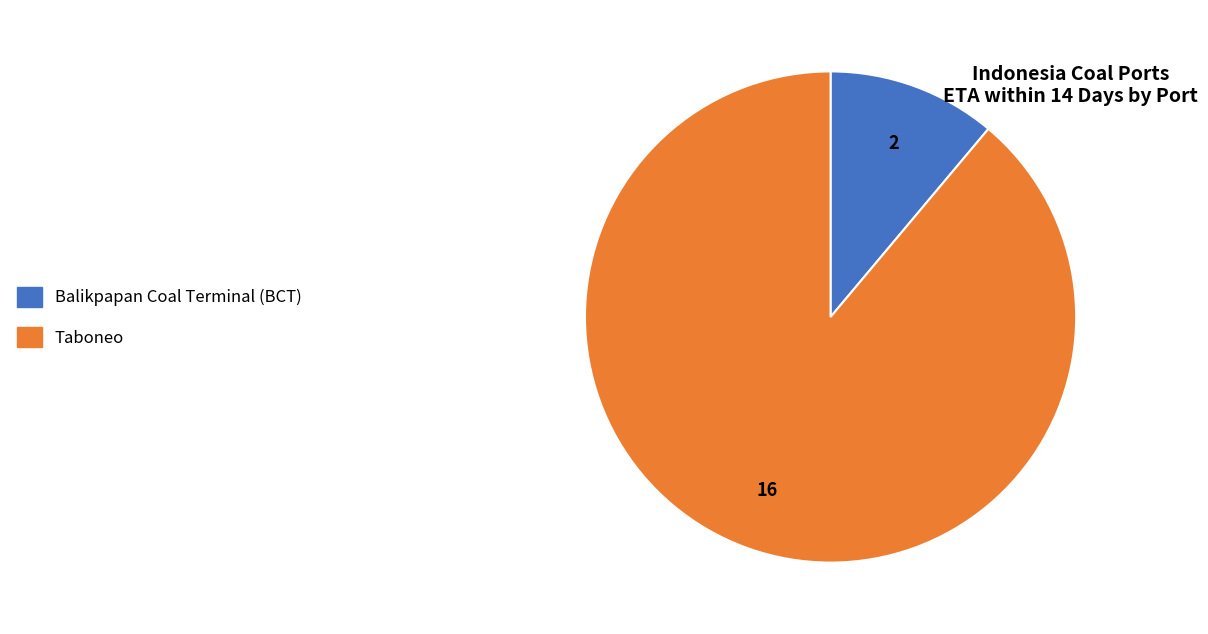

Is there any slice that represents more than half of the pie?

Yes